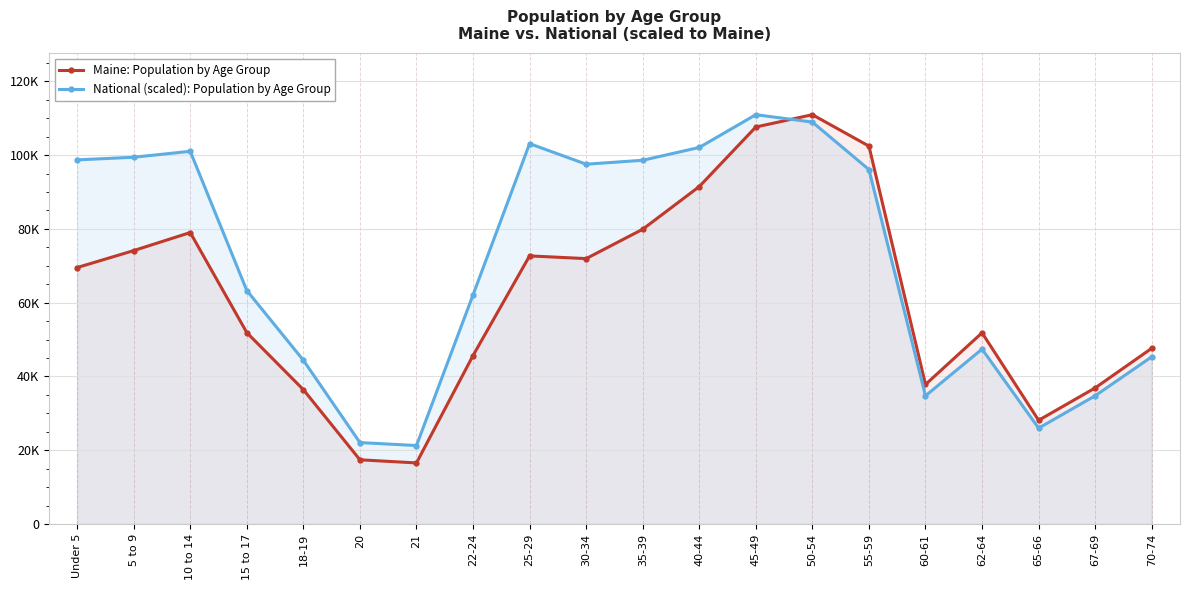

The value of National (scaled): Population by Age Group at Under 5 is 98705.5. True or false?

True